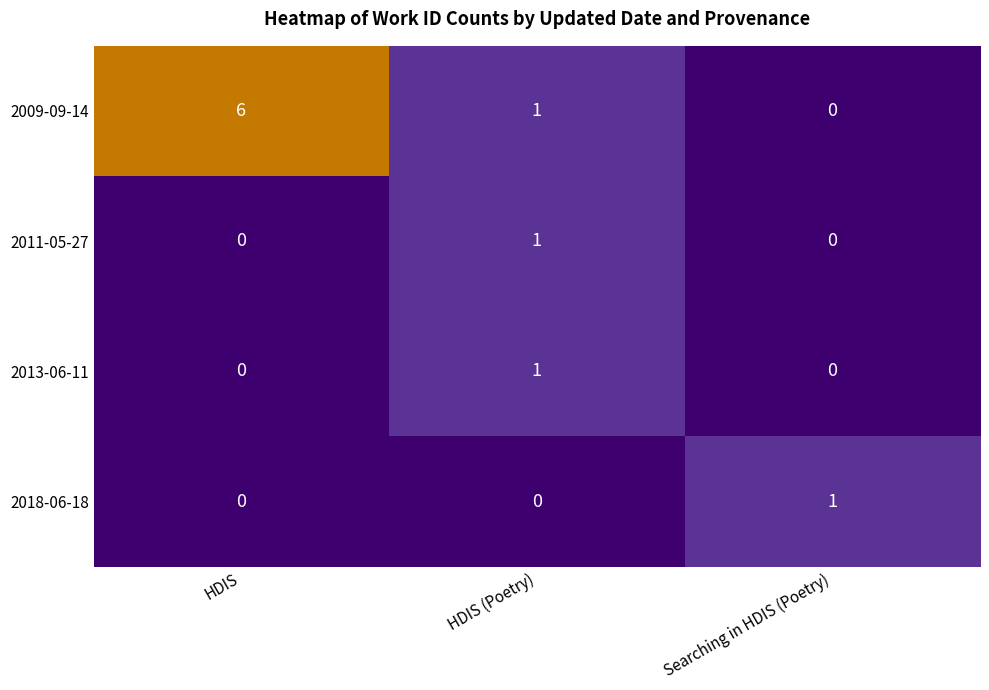

How many distinct data groups are displayed?

4